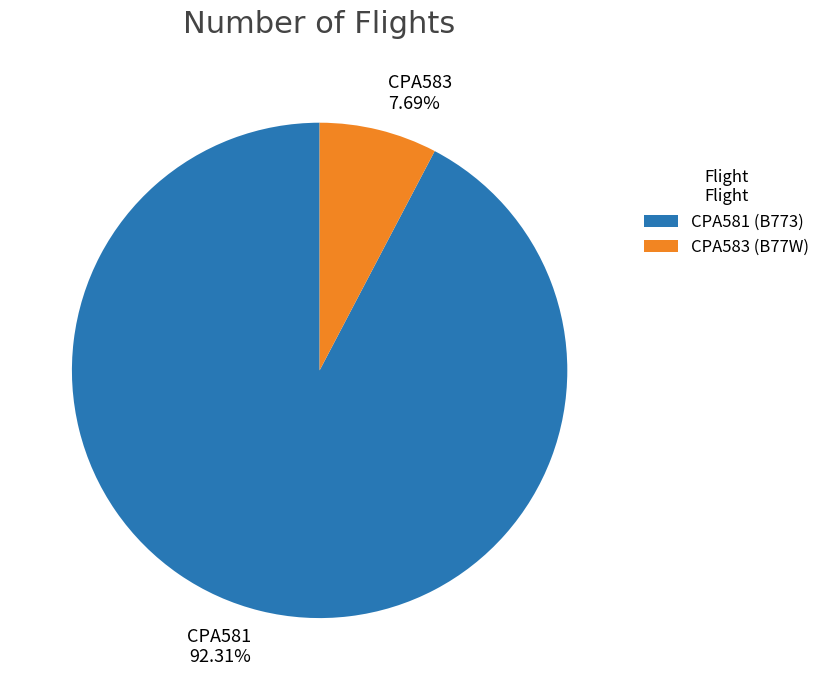

Do CPA581 and CPA583 together represent more than half of the pie?

Yes